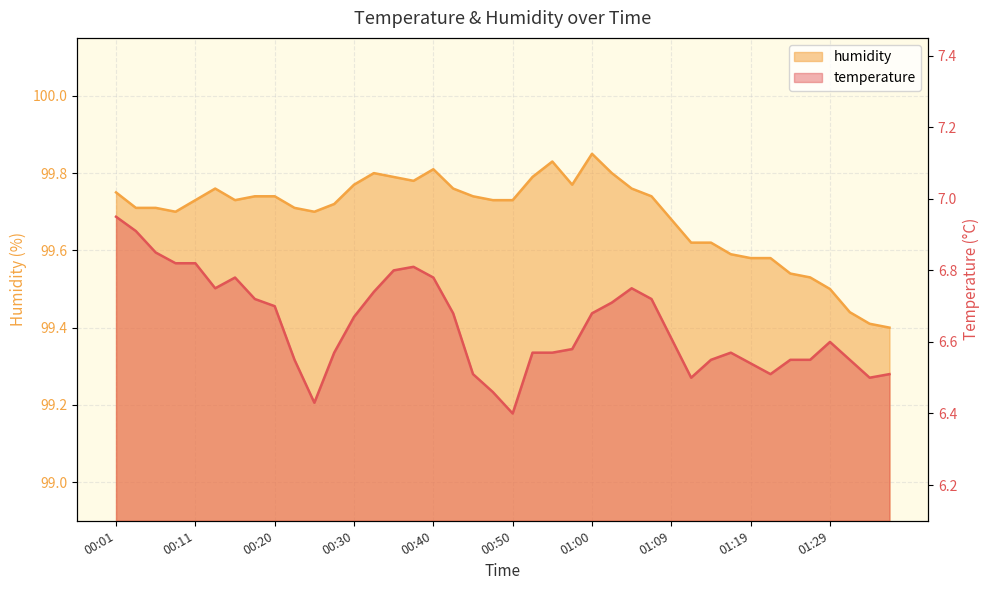

Is the value of humidity at 00:50 greater than the value of temperature at 00:45?

Yes